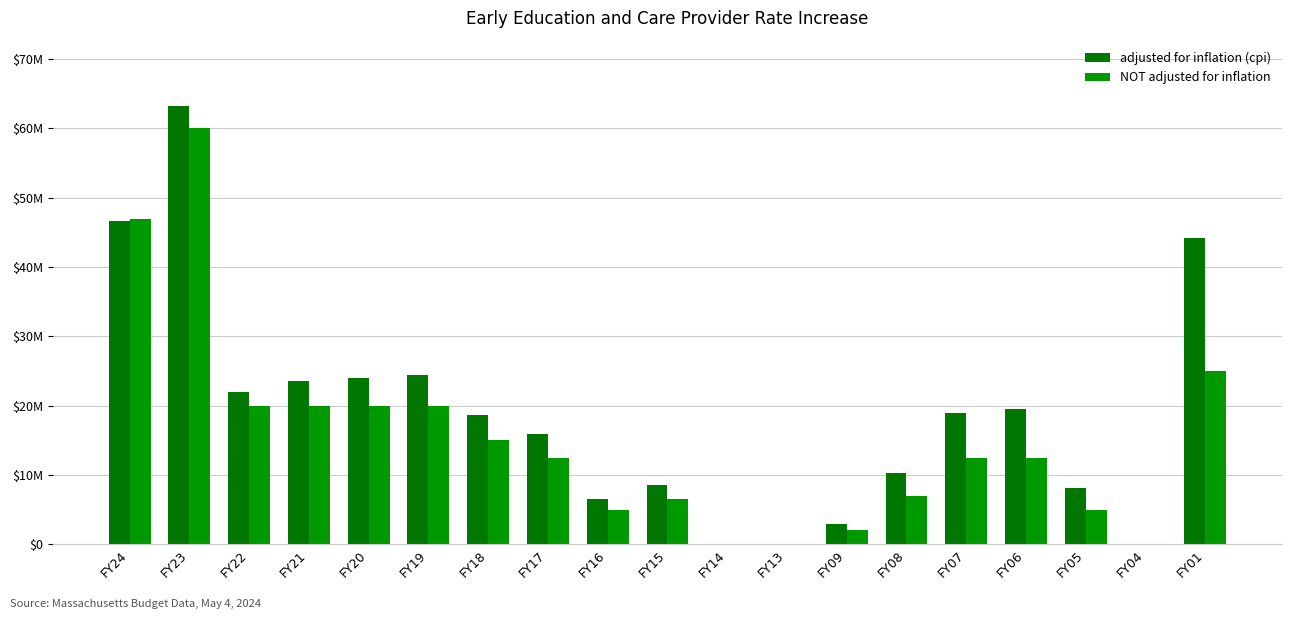

What is the value of the NOT adjusted for inflation bar at the 4th from the left?

20000000